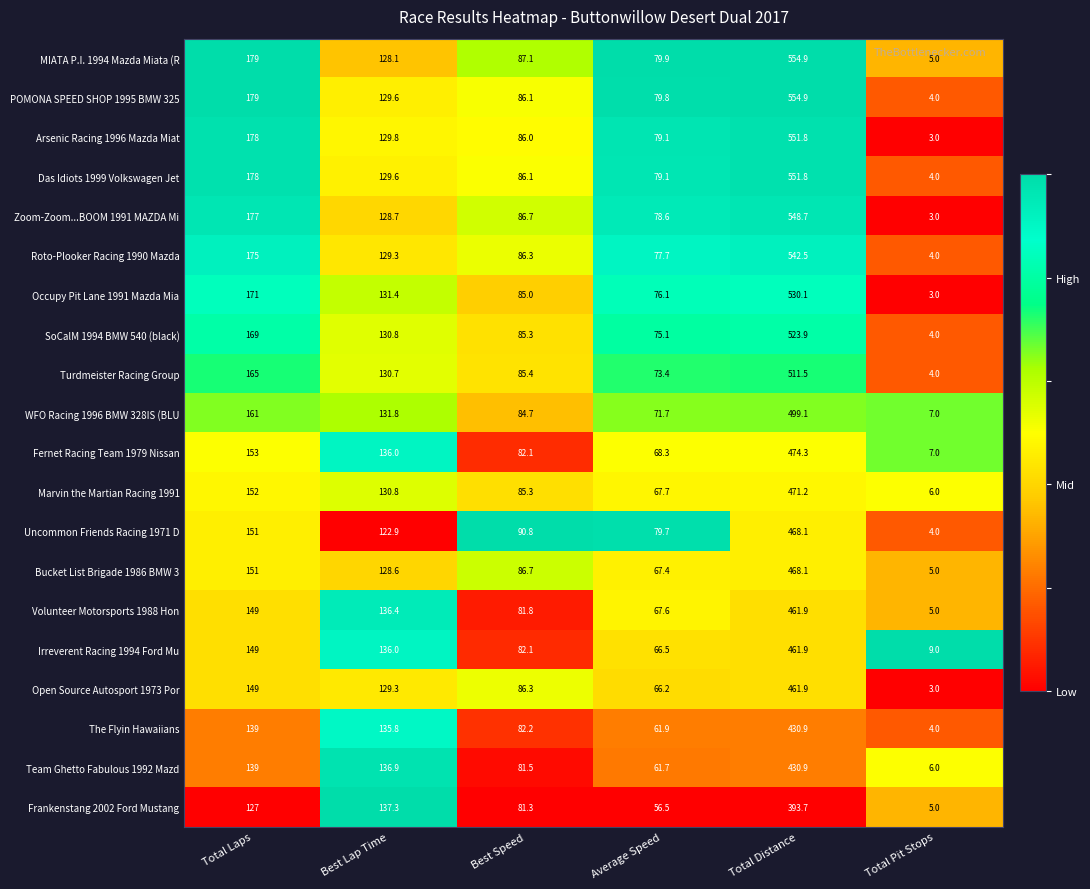

What is the maximum value for Team Ghetto Fabulous 1992 Mazd?

430.9